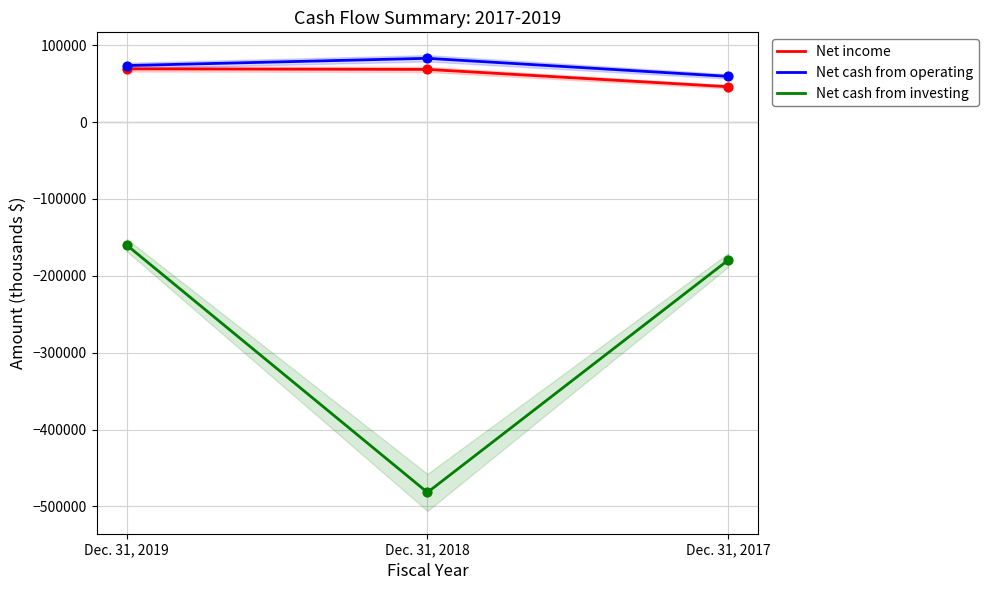

What are all the series names shown in the legend?

Net income, Net cash from operating, Net cash from investing